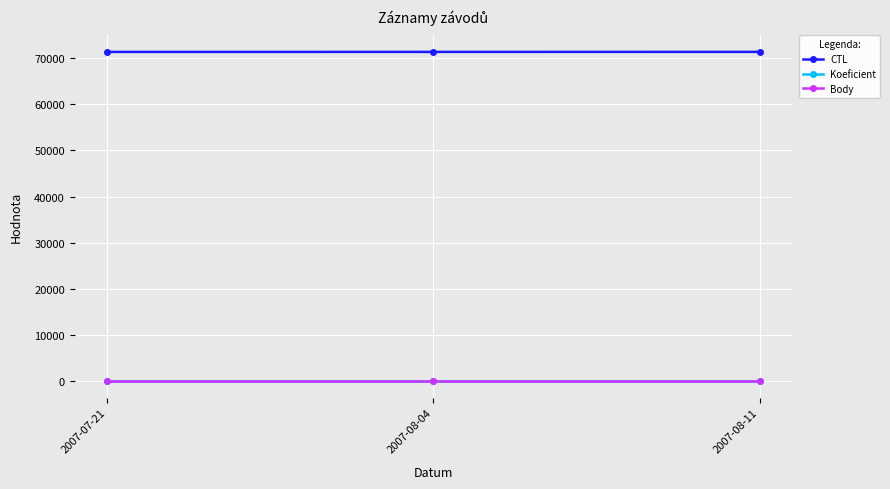

Does the chart have visible grid lines?

Yes